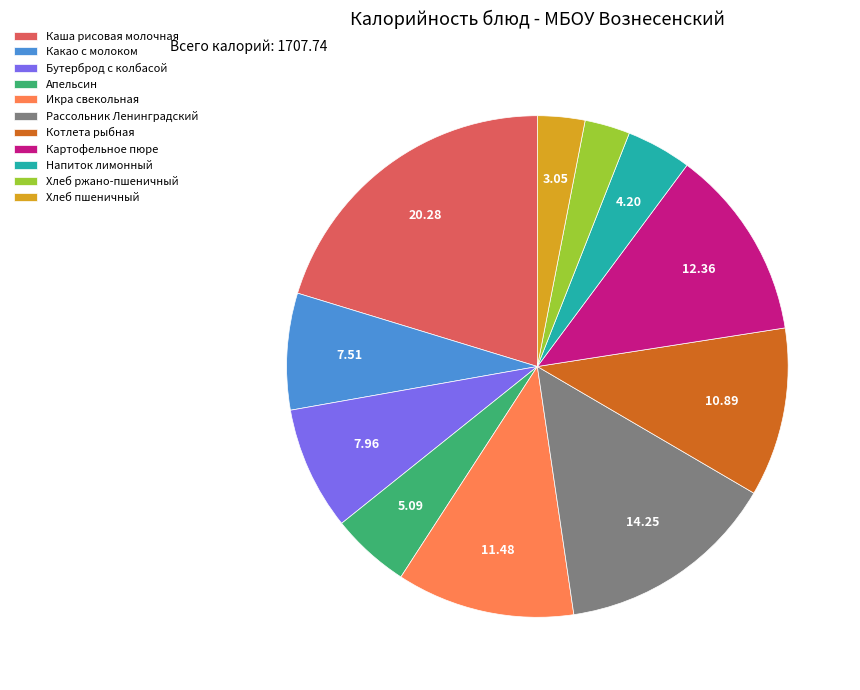

Which category has the biggest portion of the pie?

Каша рисовая молочная